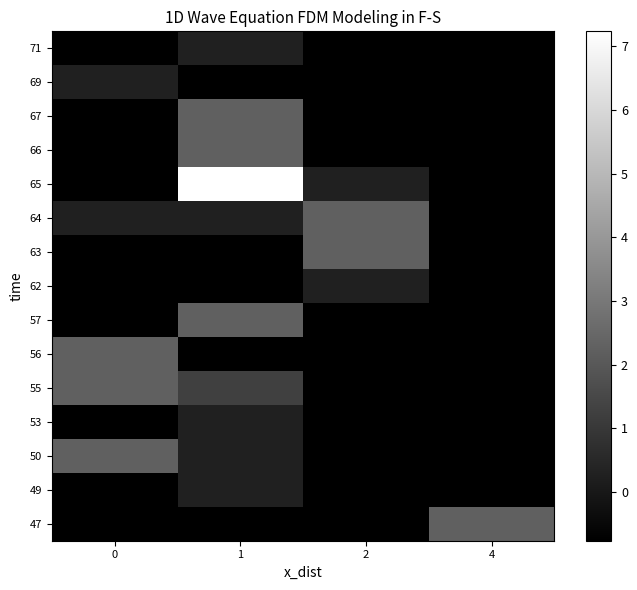

At which category is the sum across all series the highest?

1